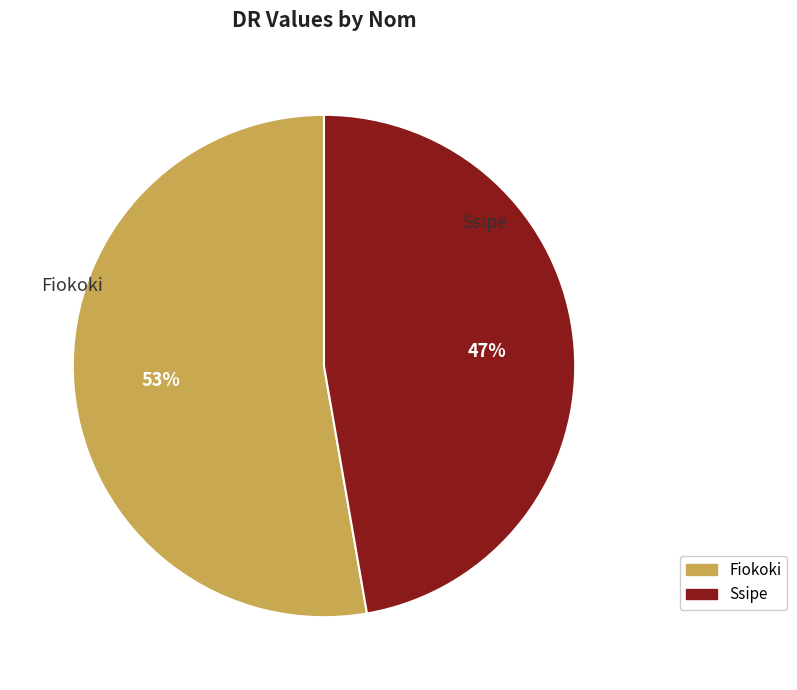

True or false: Fiokoki accounts for 53% of the total.

True